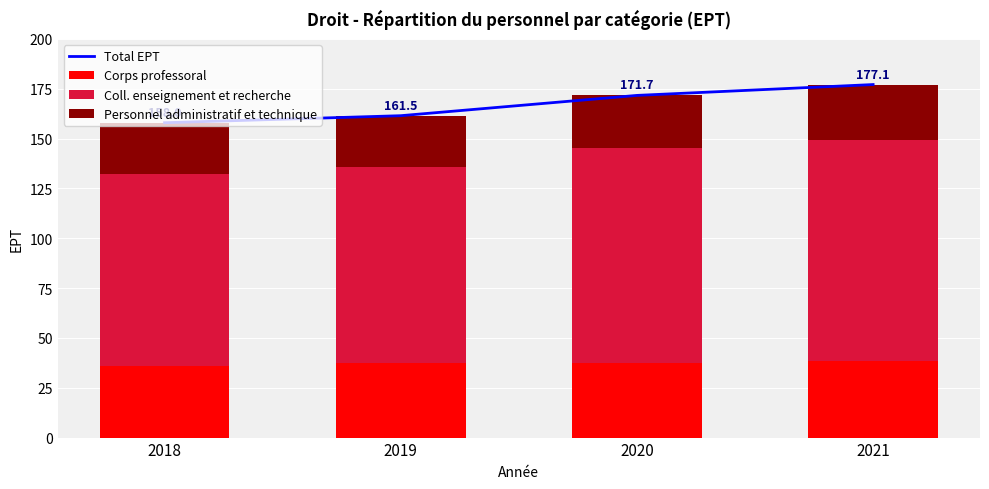

The value of Corps professoral at 2019 is 37.5. True or false?

True